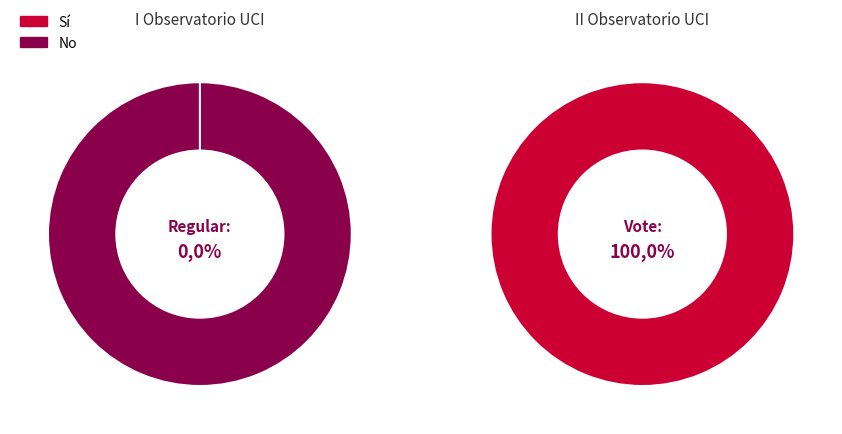

How many segments does this pie chart have?

2